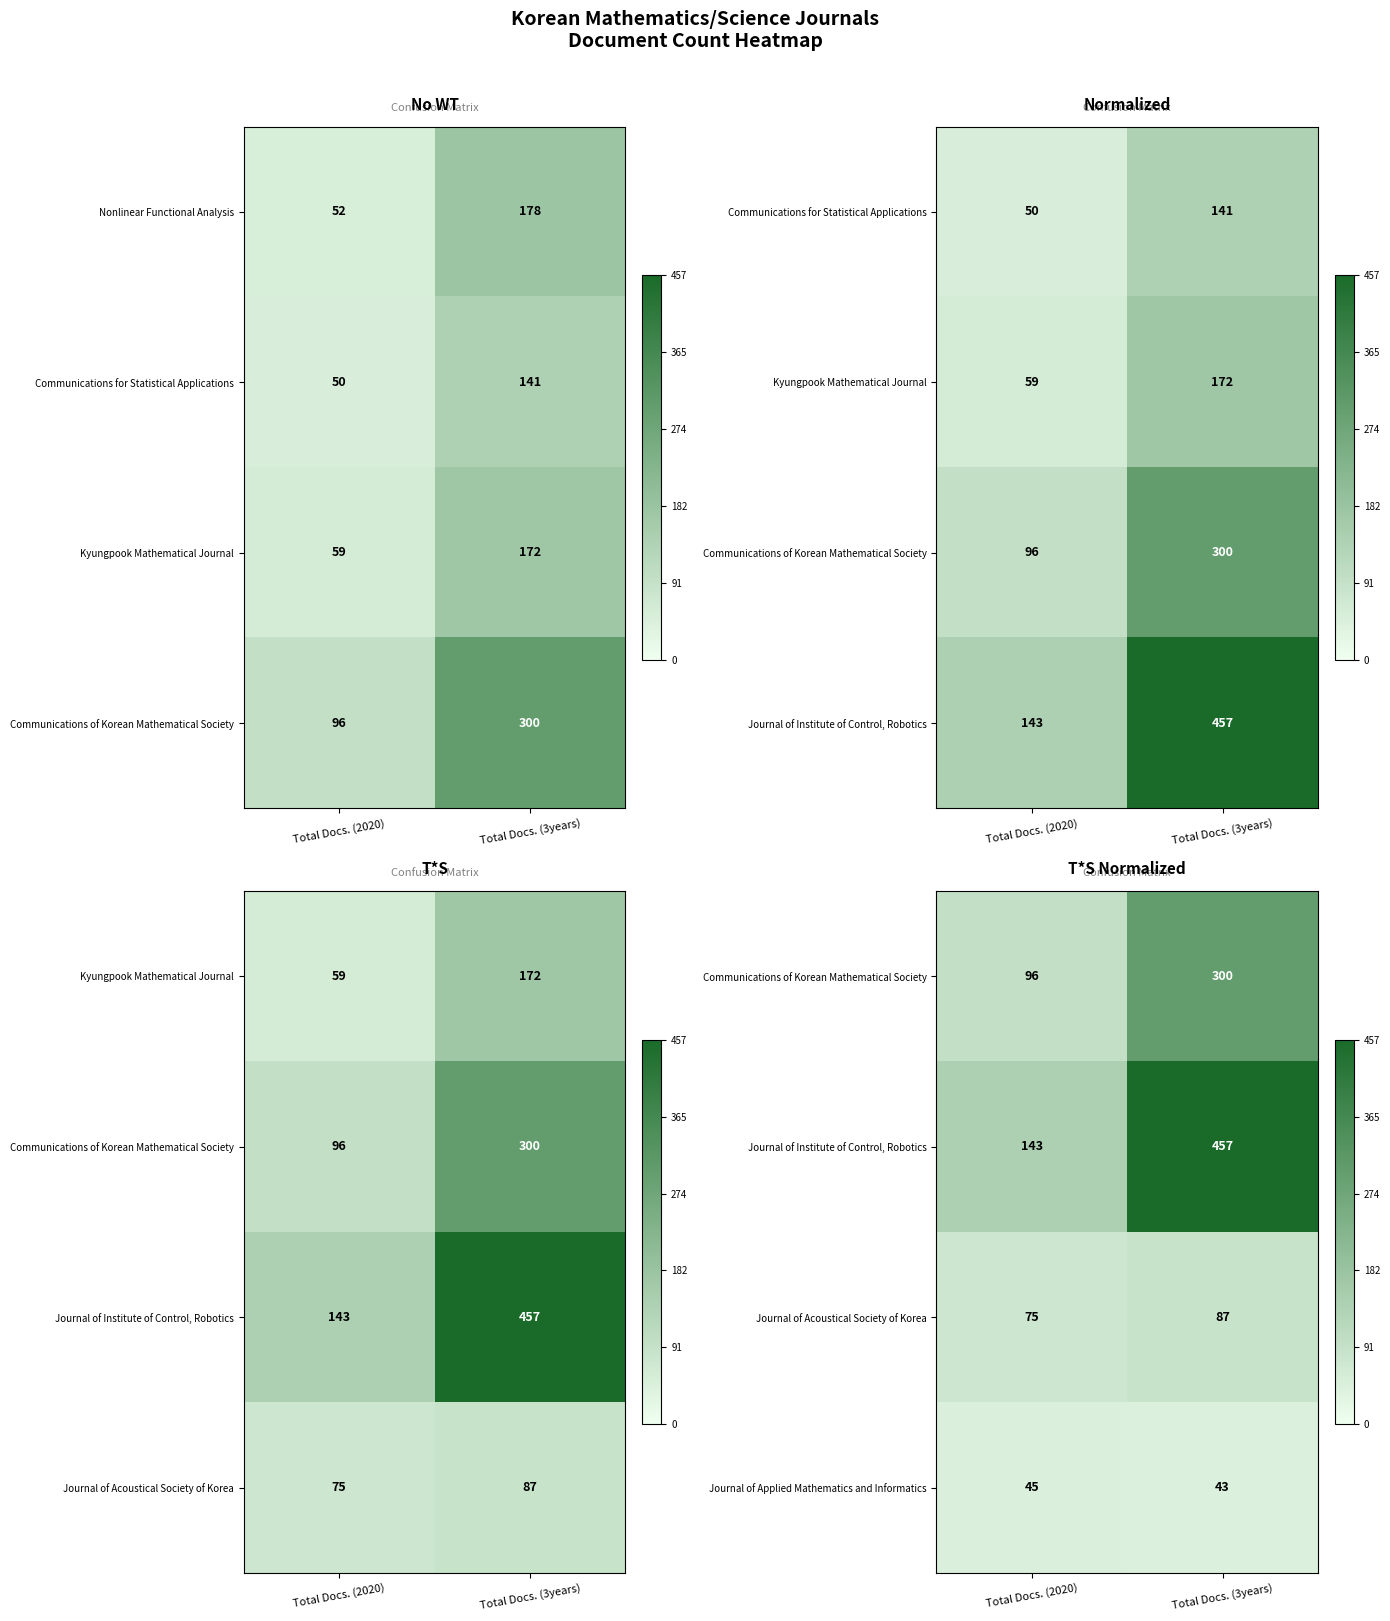

True or false: Journal of Applied Mathematics and Informatics has a value of 43 at Total Docs. (3years).

True